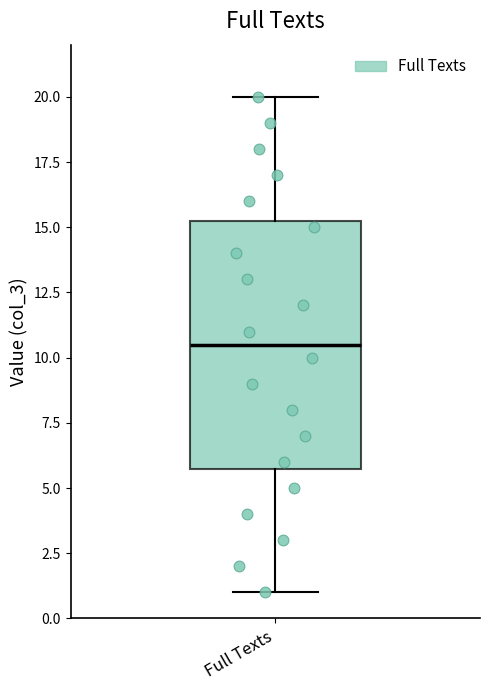

Transcribe this box plot: give where the median line is, the range the box spans, and where the two whiskers end, as read against the y-axis. The values are not printed on the chart, so give them approximately, as read against the axis.

median 10.5, box 6.0 to 15.5, whiskers 1.0 to 20.0